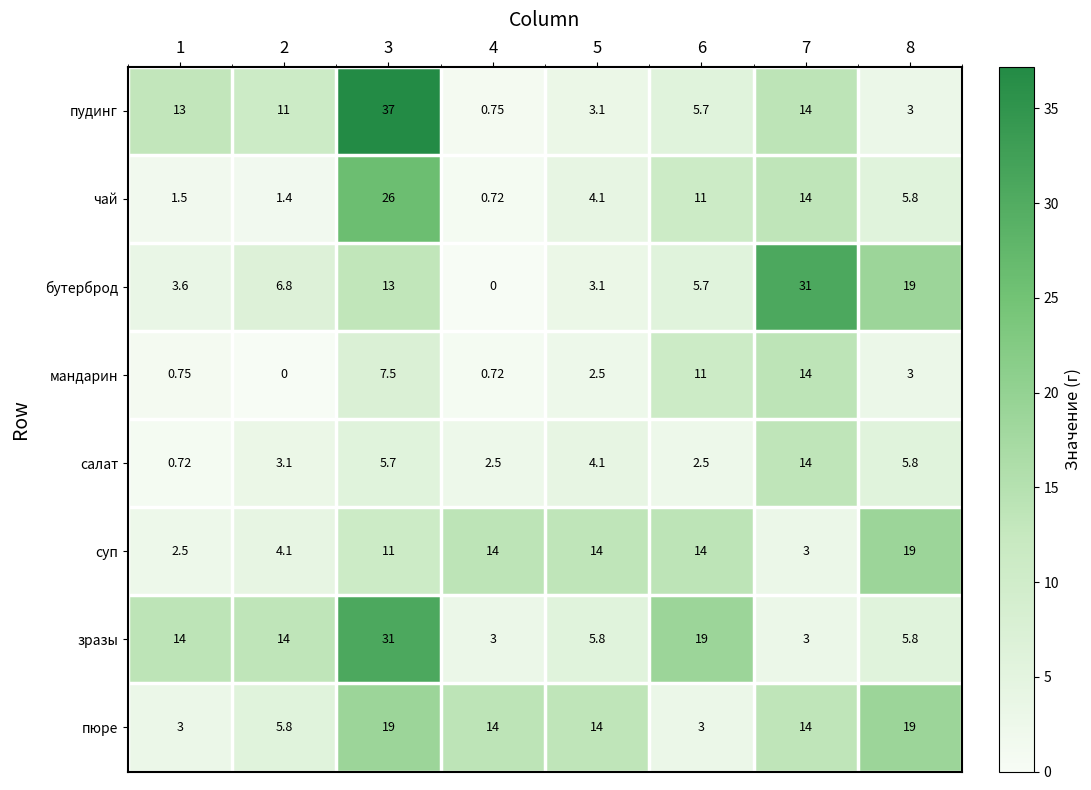

Which series has the largest total across all categories?

зразы